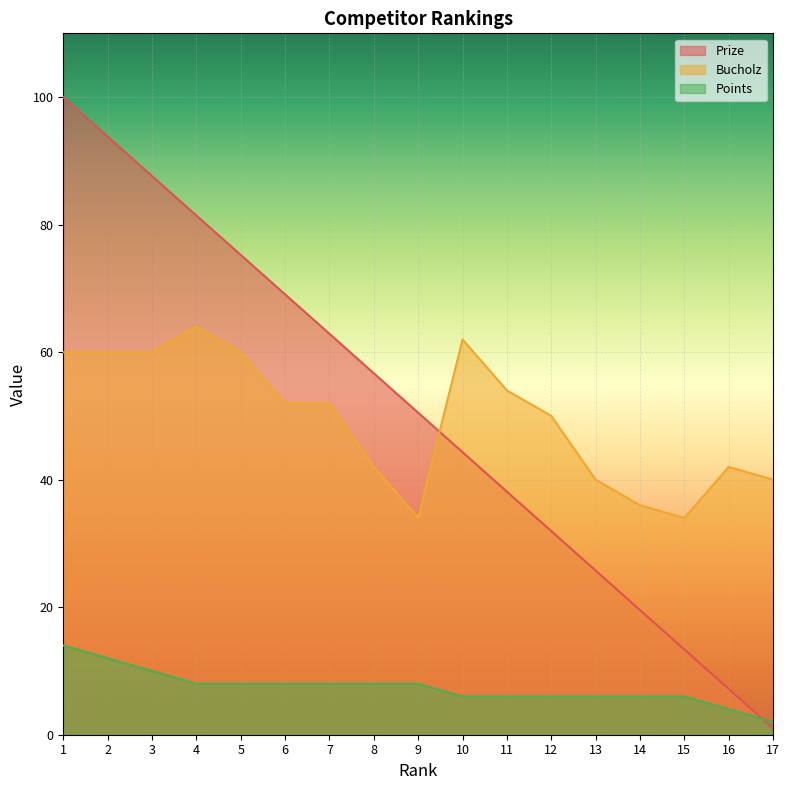

At which category does the chart reach its minimum across all series?

17